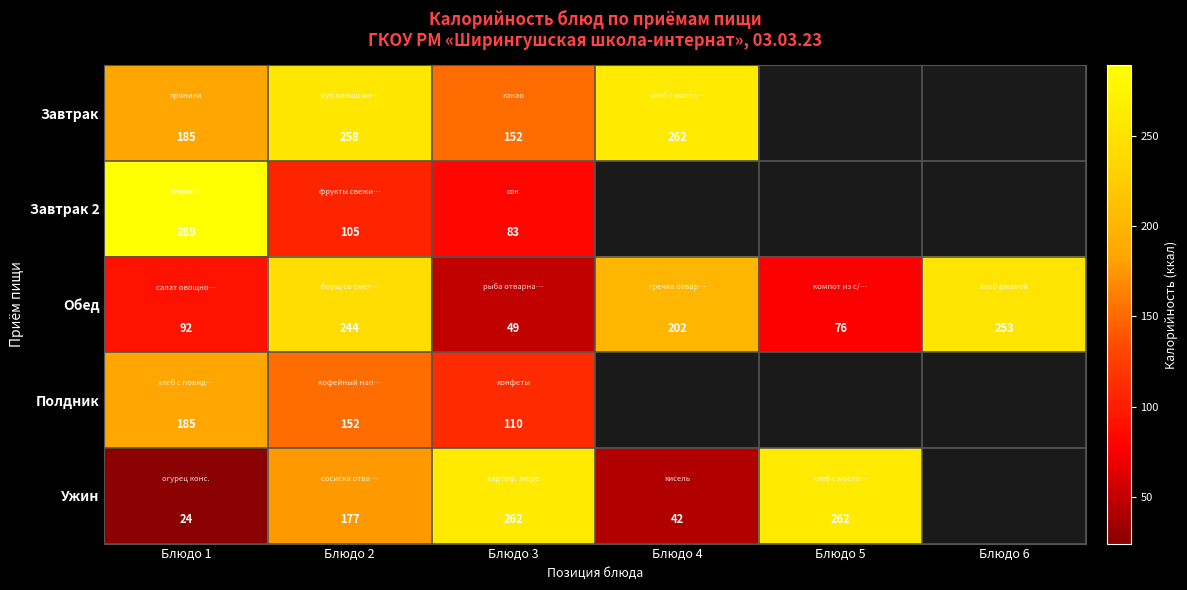

Between Блюдо 1 and Блюдо 4, which is larger?

Блюдо 4